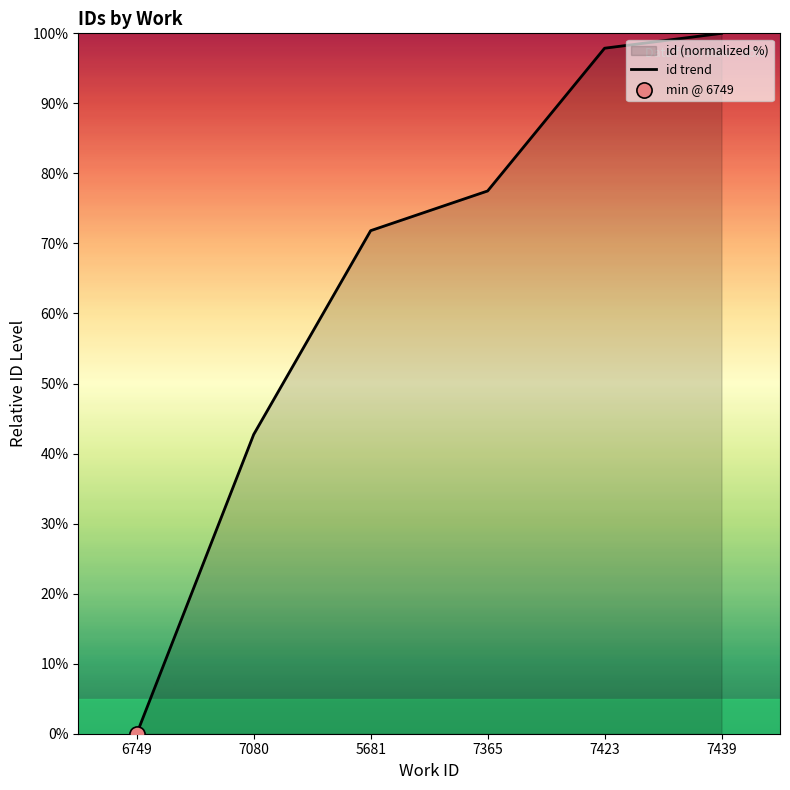

Which has a higher value, 7439 or 7080?

7439